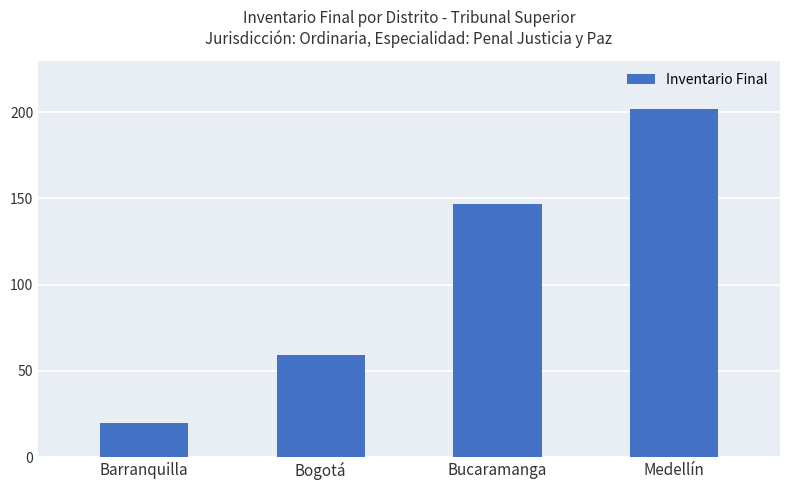

How many data points are less than 147?

2